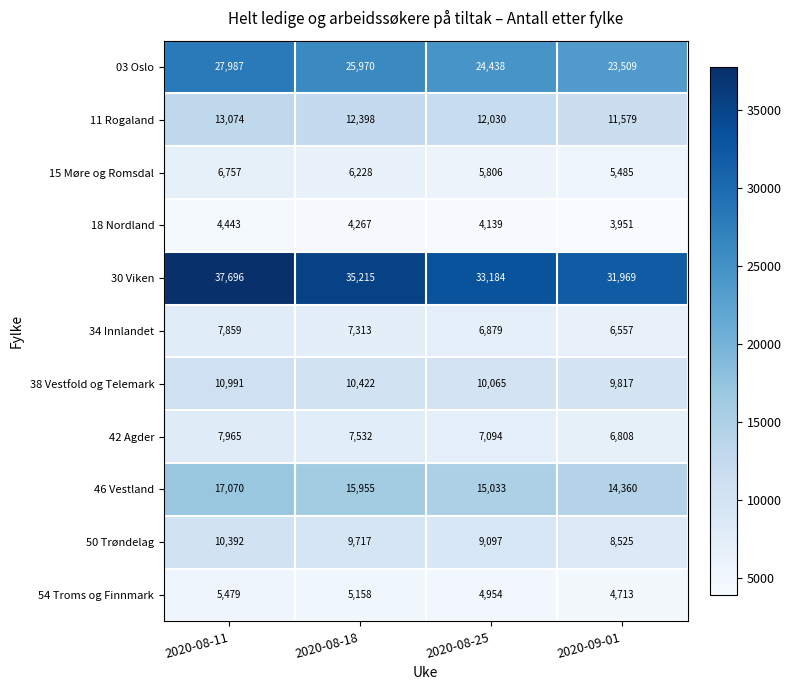

Which category has the highest value across all series?

2020-08-11